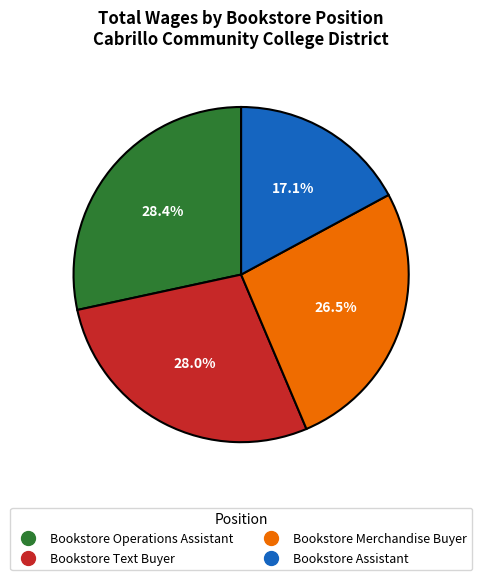

What is the ratio of the value at Bookstore Assistant to the value at Bookstore Operations Assistant?

0.6